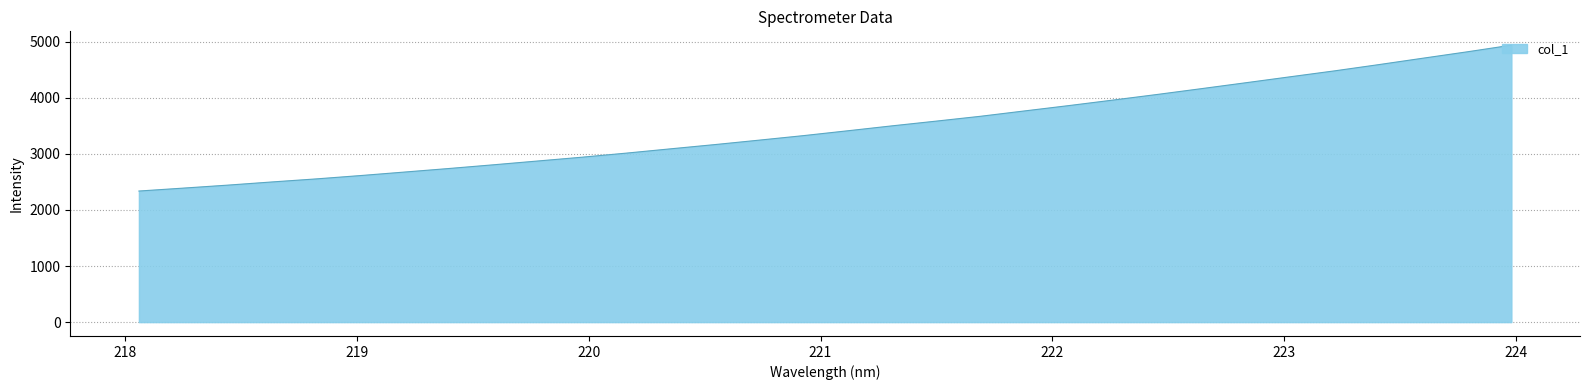

What is the minimum value shown in the chart?

2338.0